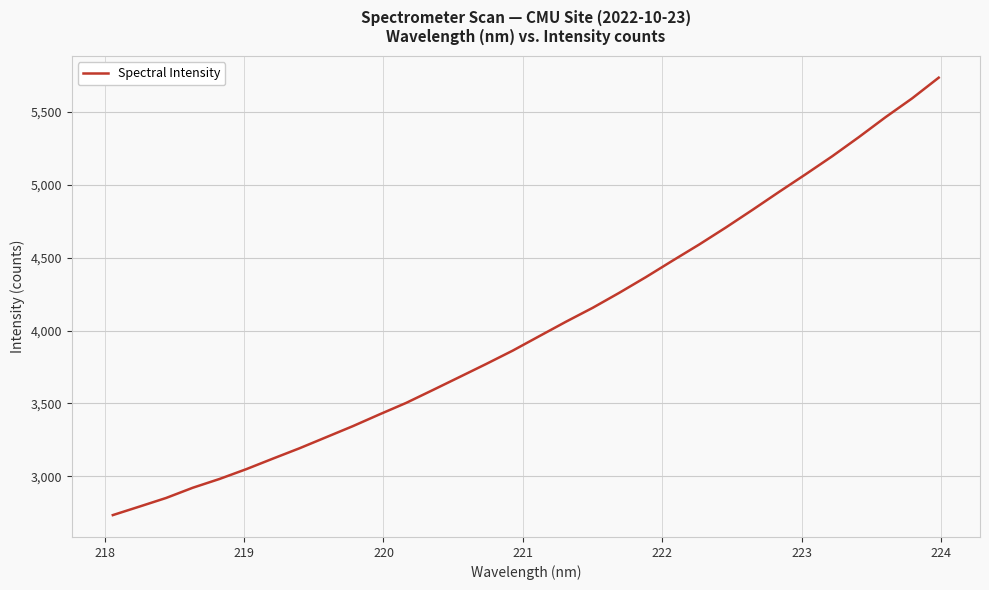

What is the maximum value shown in the chart?

5735.2